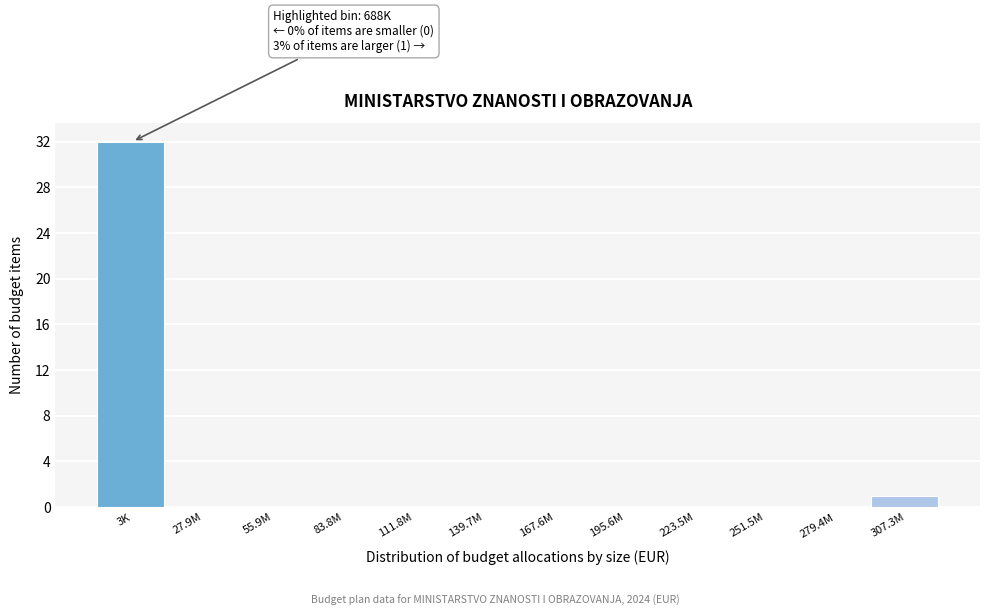

Reading right to left, extract all data points from this chart.

307.3M=1	279.4M=0	251.5M=0	223.5M=0	195.6M=0	167.6M=0	139.7M=0	111.8M=0	83.8M=0	55.9M=0	27.9M=0	3K=32